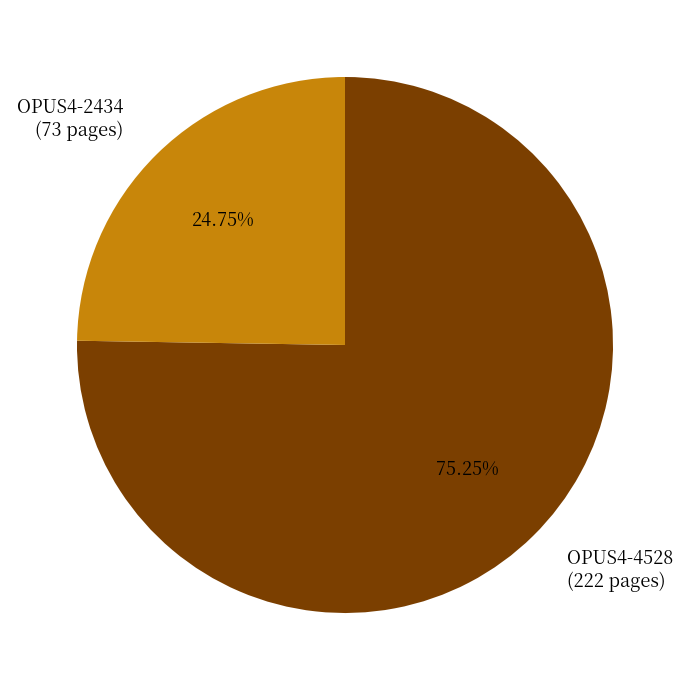

What percentage is the OPUS4-4528 slice, to the nearest percent?

75%